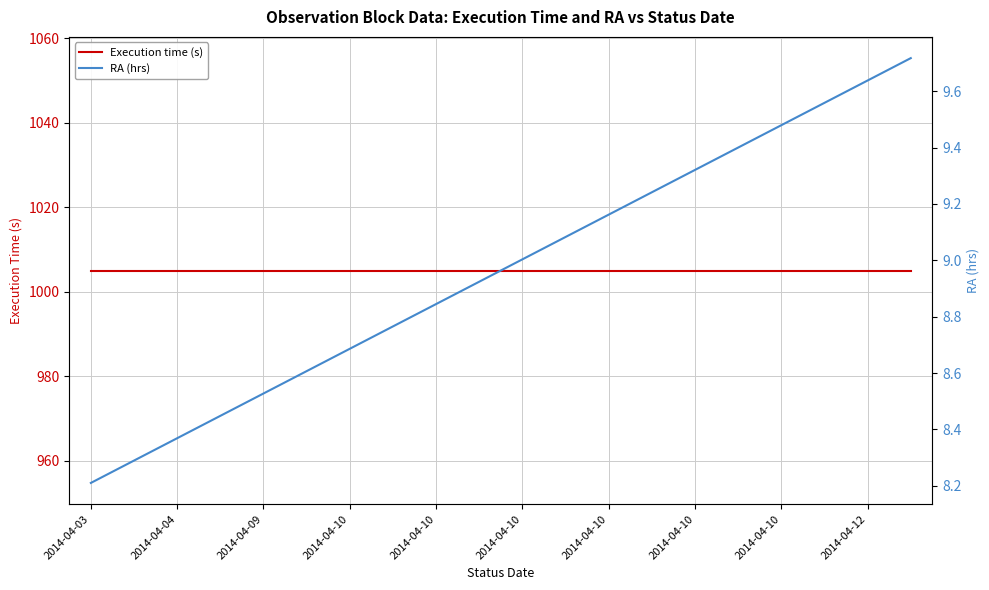

What is the lowest value of the Execution time (s) series?

1005.0